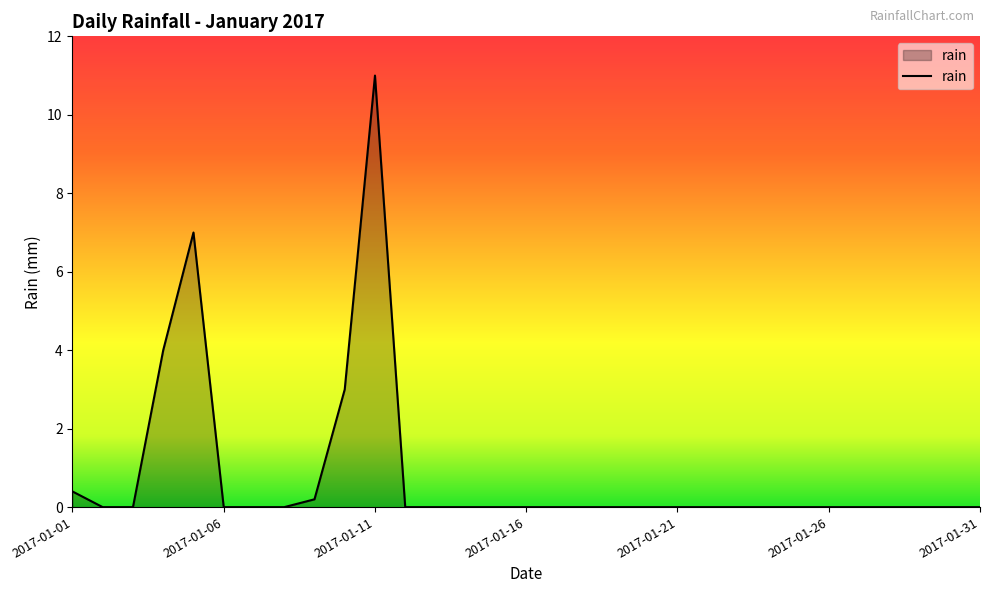

What is the difference between the maximum and minimum values?

11.0